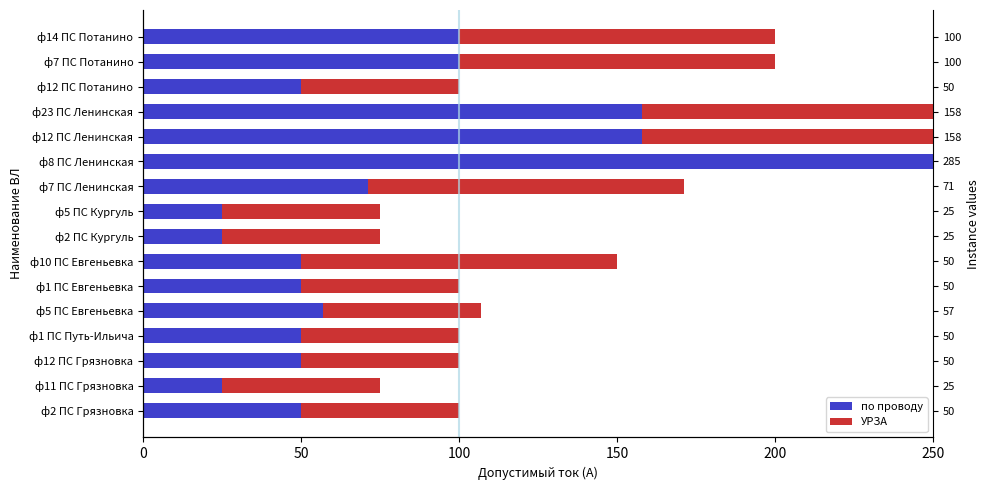

True or false: по проводу has a value of 50 at ф2 ПС Грязновка.

True